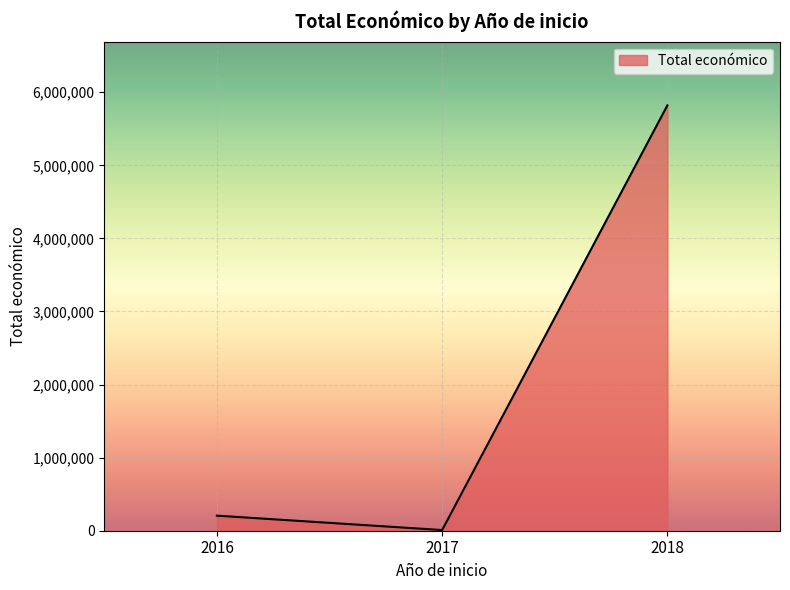

List the labels in order of value, largest first.

2018, 2016, 2017